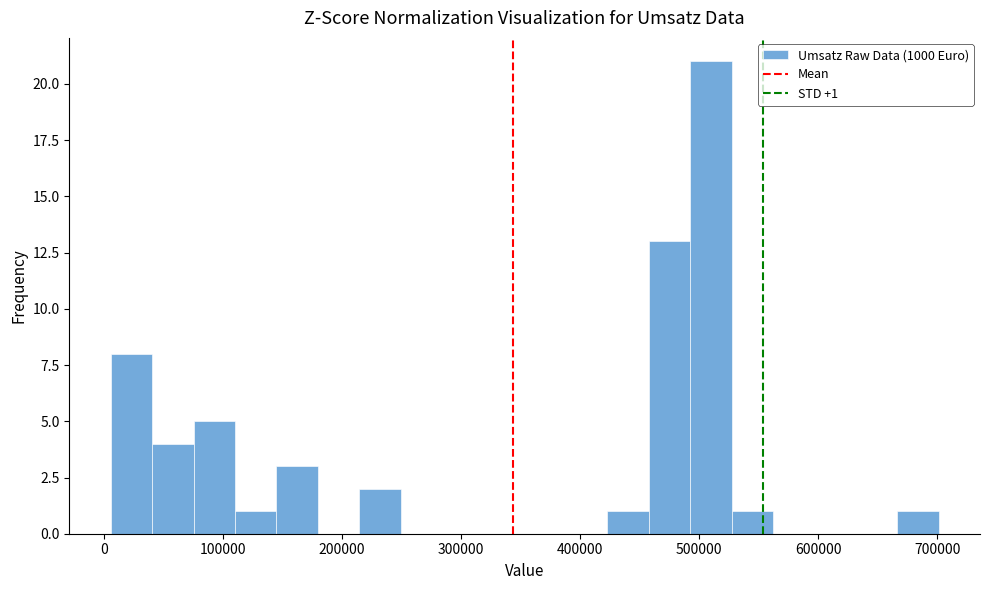

Read against the x-axis, roughly where is the centre of the tallest bar?

510000